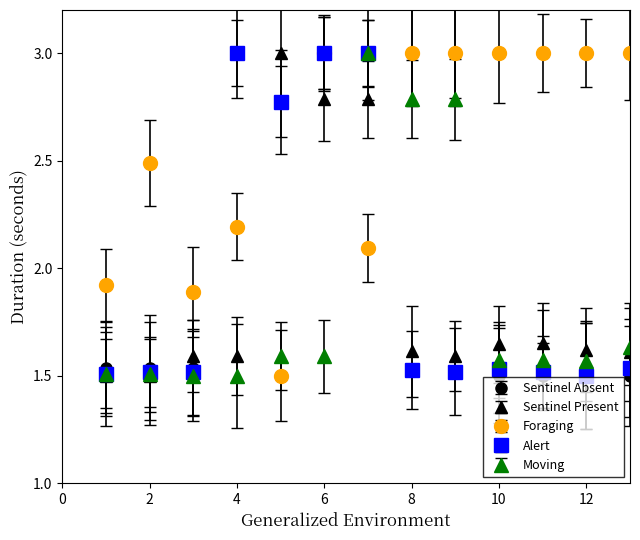

Which series has the largest total across all categories?

Foraging